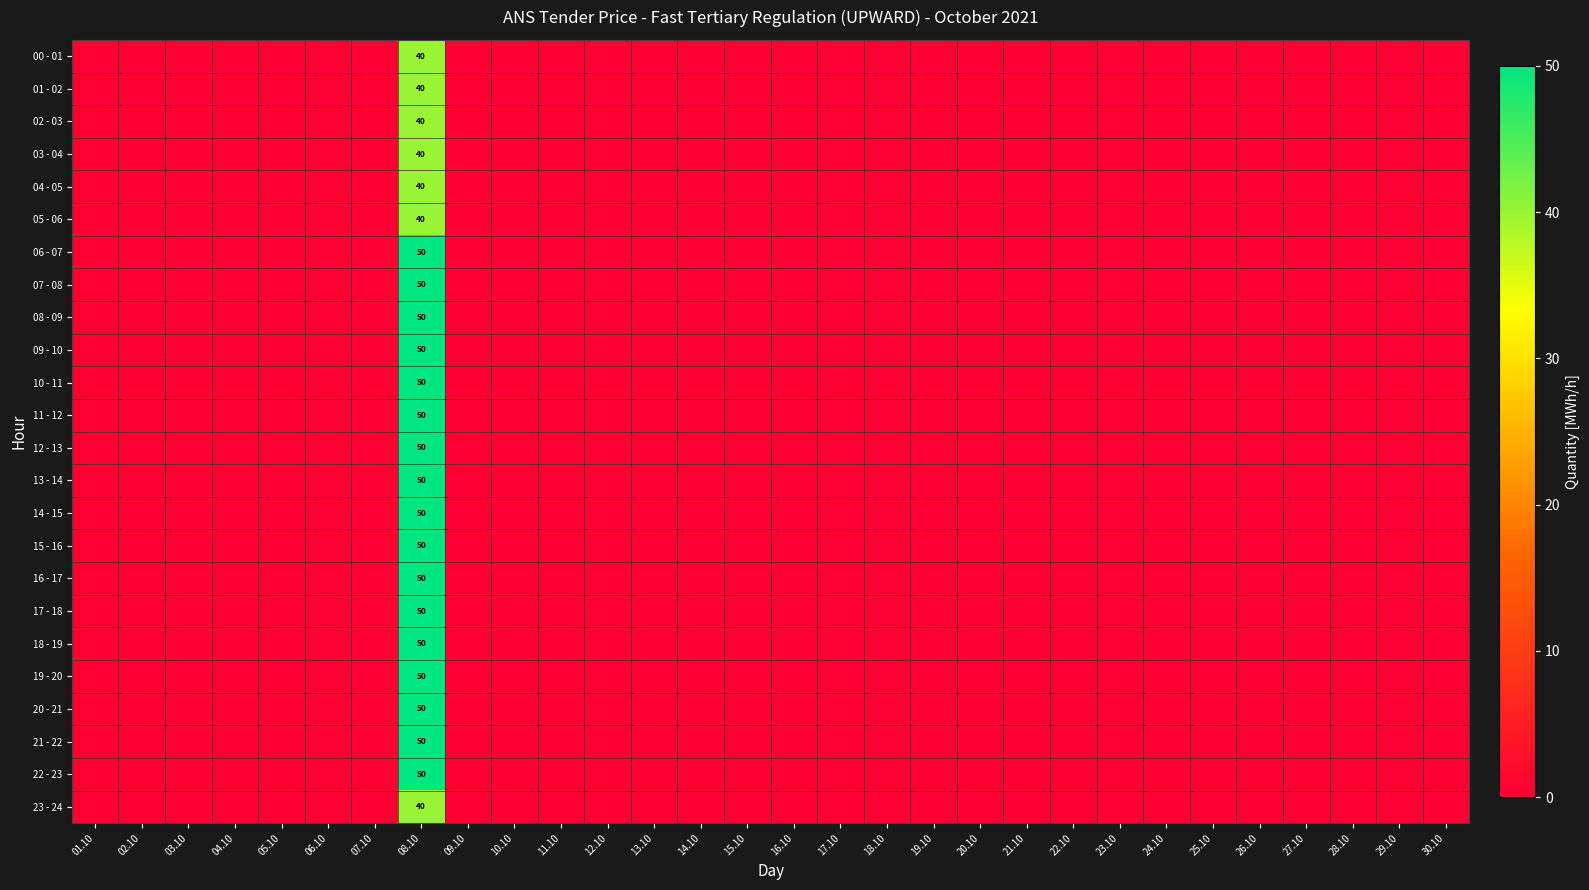

How many series are shown in this chart?

24